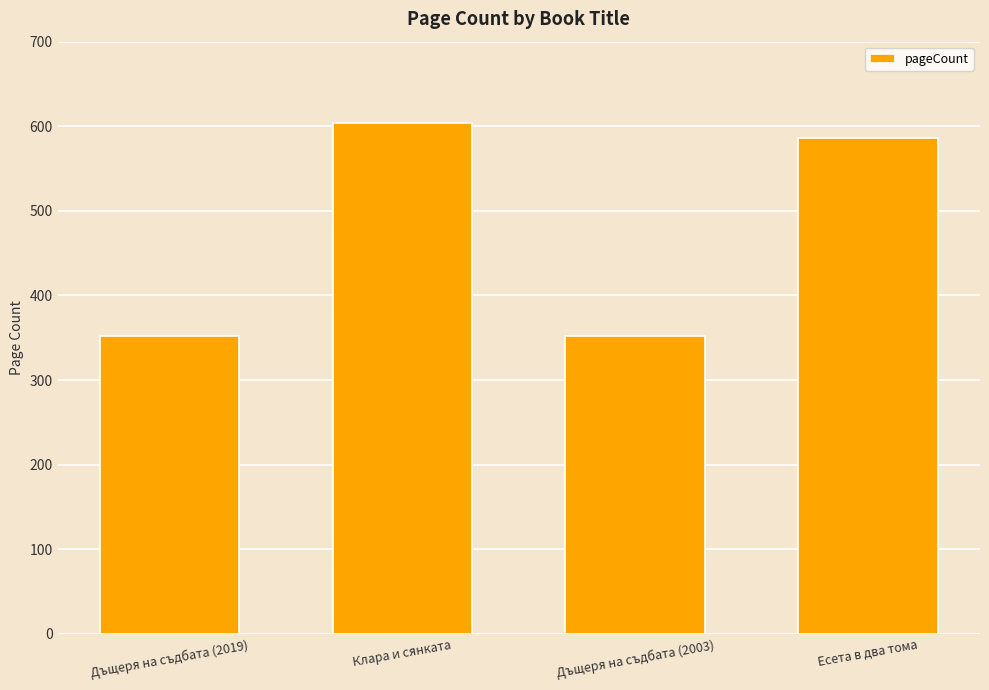

What is the difference between the second highest and second lowest values?

234